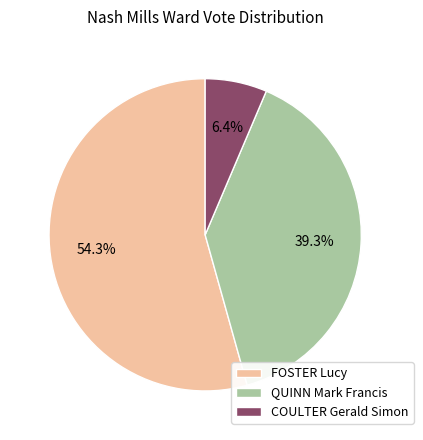

To the nearest percent, what is the difference between the QUINN Mark Francis and FOSTER Lucy slice percentages?

15%